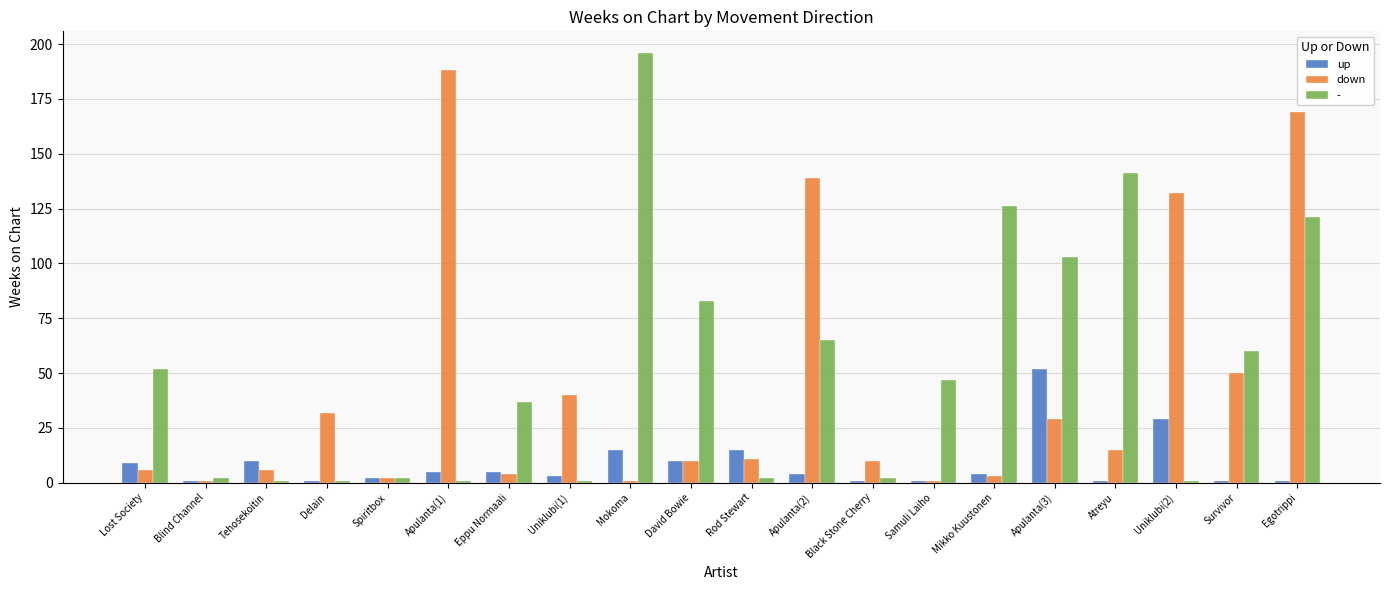

Between Spiritbox and Apulanta(1), which series saw the biggest shift?

down